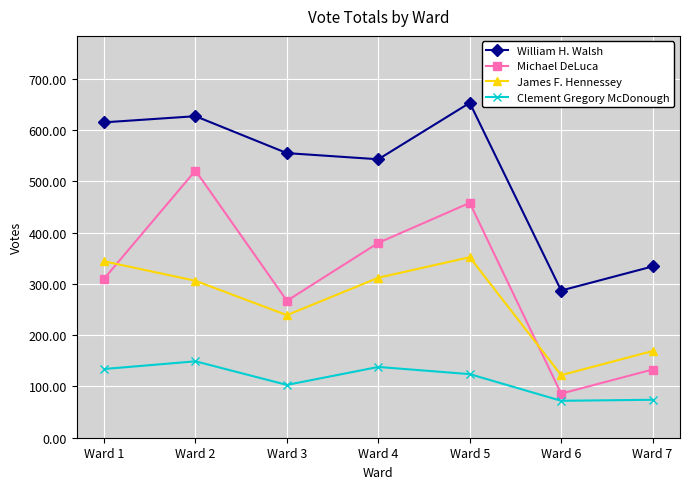

What is the smallest value displayed?

72